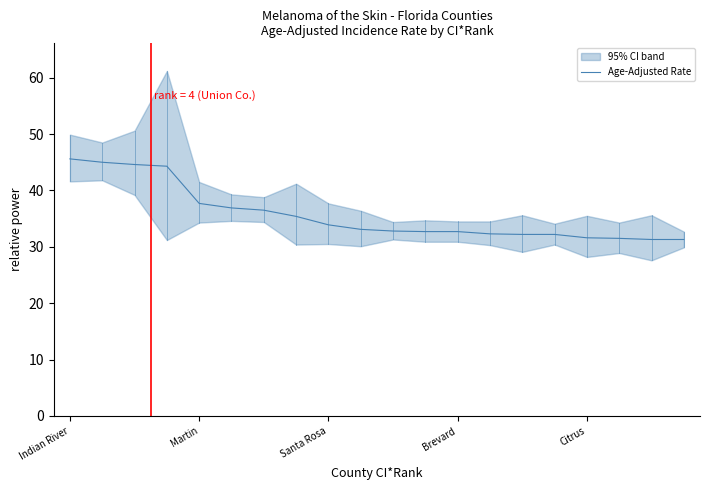

Does the chart have visible grid lines?

No